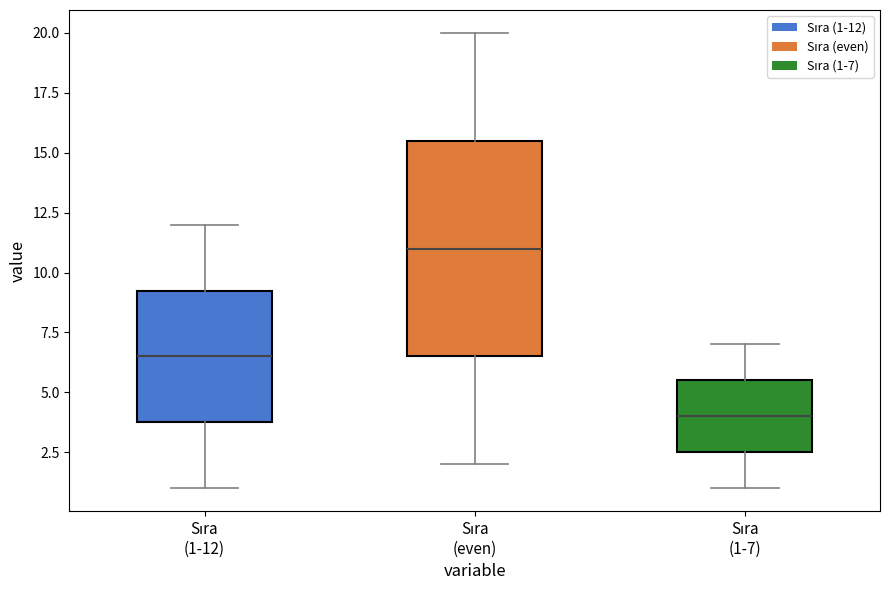

Reading left to right, read every box against the y-axis: the position of its median line, the range the box covers, and the ends of its whiskers. The values are not printed on the chart, so give them approximately, as read against the axis.

Sıra (1-12): median 6.5, box 4.0 to 9.5, whiskers 1.0 to 12.0
Sıra (even): median 11.0, box 6.5 to 15.5, whiskers 2.0 to 20.0
Sıra (1-7): median 4.0, box 2.5 to 5.5, whiskers 1.0 to 7.0